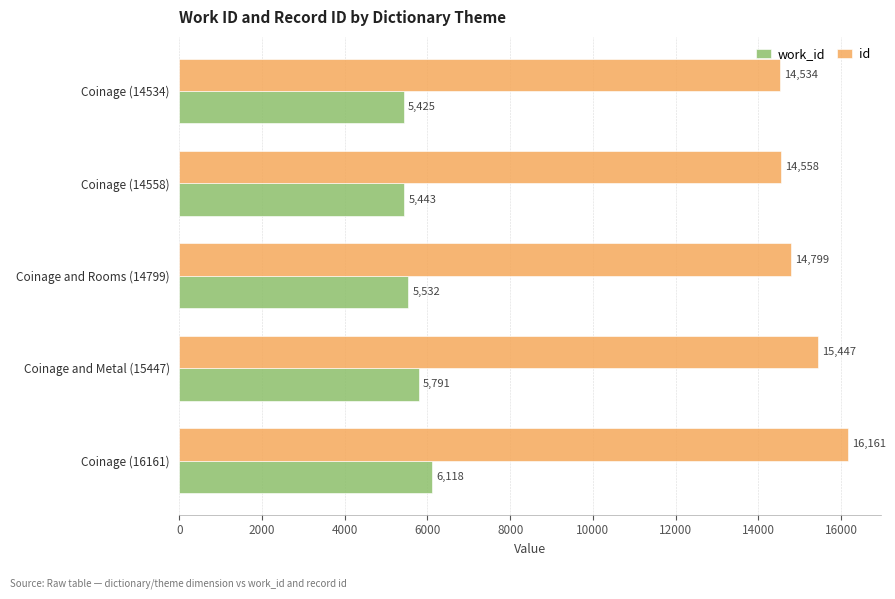

What is the spread (max minus min) of values at Coinage (14558)?

9115